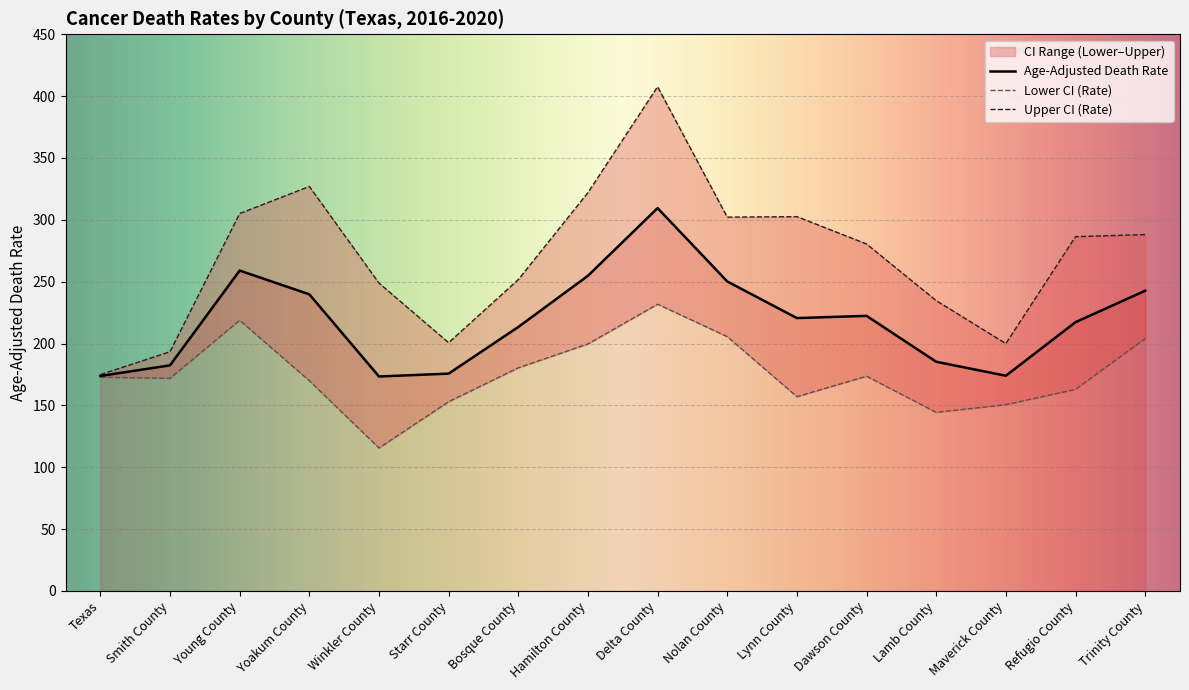

What is the average value of the Lower CI (Rate) series?

175.8